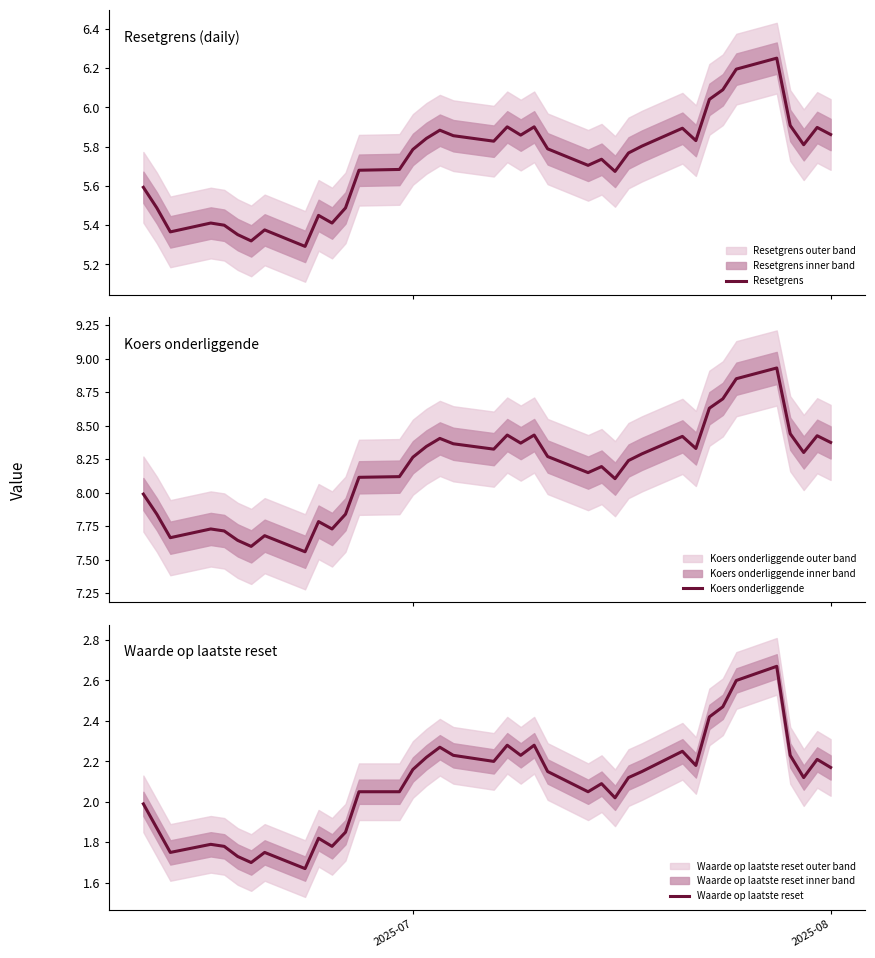

The Resetgrens series shows 2.6 at 6. True or false?

False